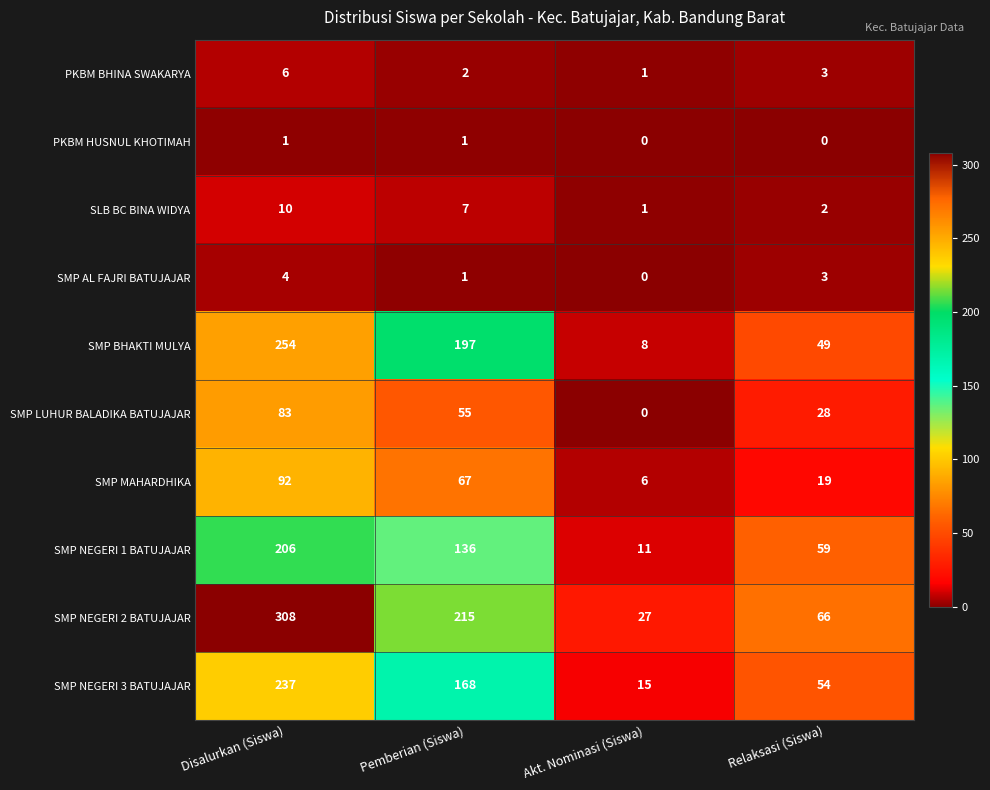

True or false: PKBM BHINA SWAKARYA has a value of 0 at Akt. Nominasi (Siswa).

False